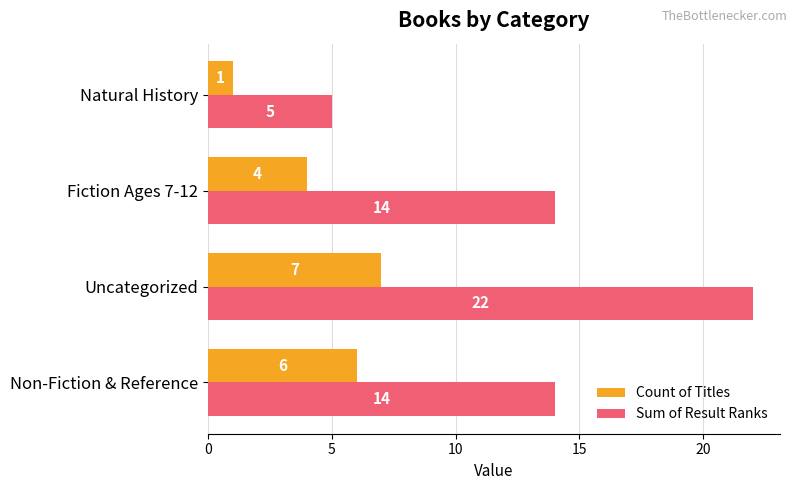

At how many categories does at least one series exceed 17?

1